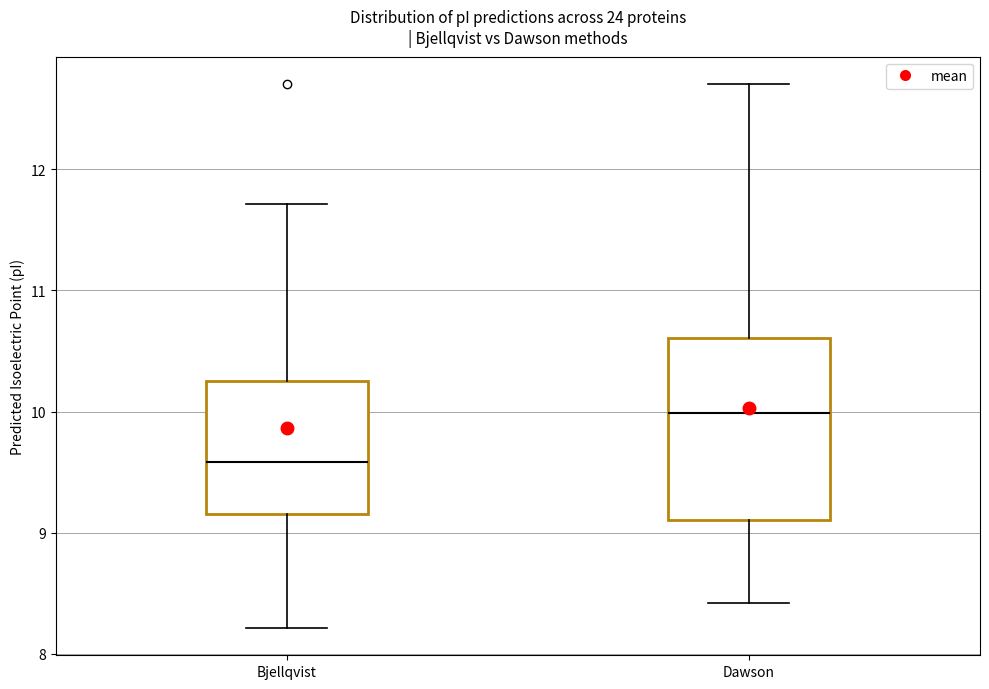

Reading left to right, read every box against the y-axis: the position of its median line, the range the box covers, and the ends of its whiskers. The values are not printed on the chart, so give them approximately, as read against the axis.

Bjellqvist: median 9.6, box 9.2 to 10.3, whiskers 8.2 to 11.7
Dawson: median 10.0, box 9.1 to 10.6, whiskers 8.4 to 12.7